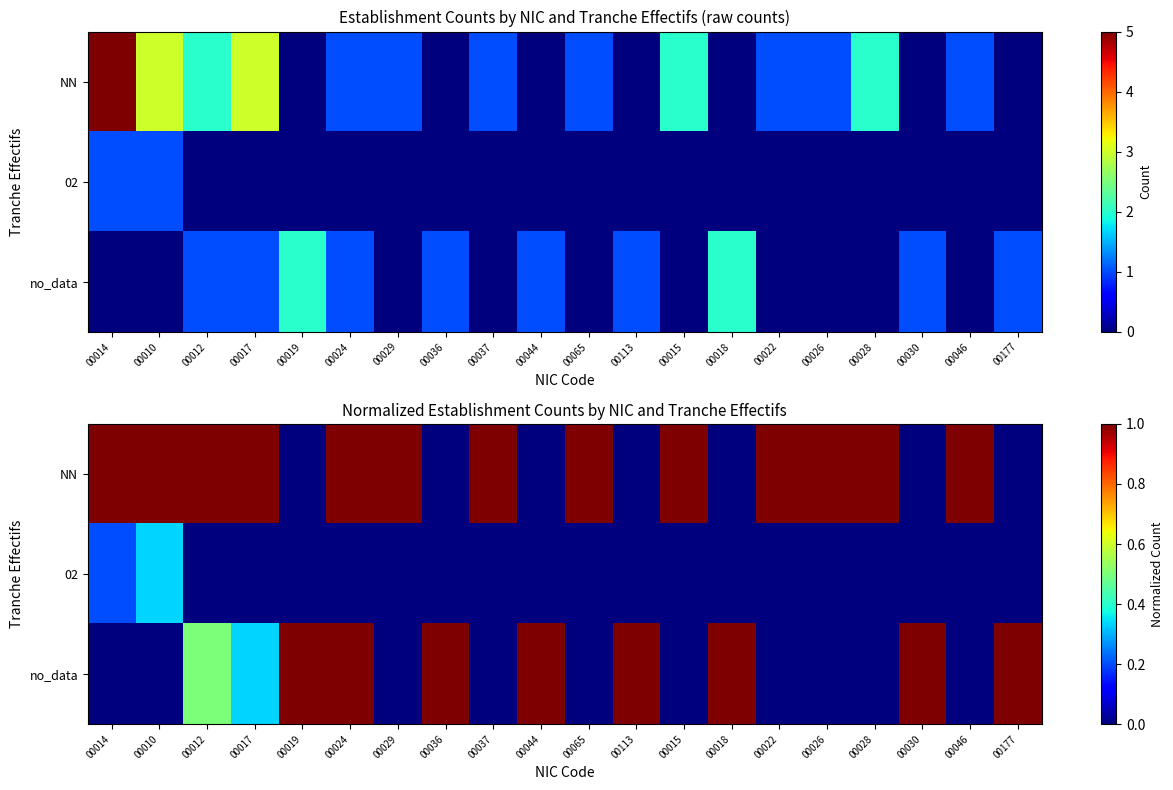

Rank the series by their average value, from highest to lowest.

NN, no_data, 02